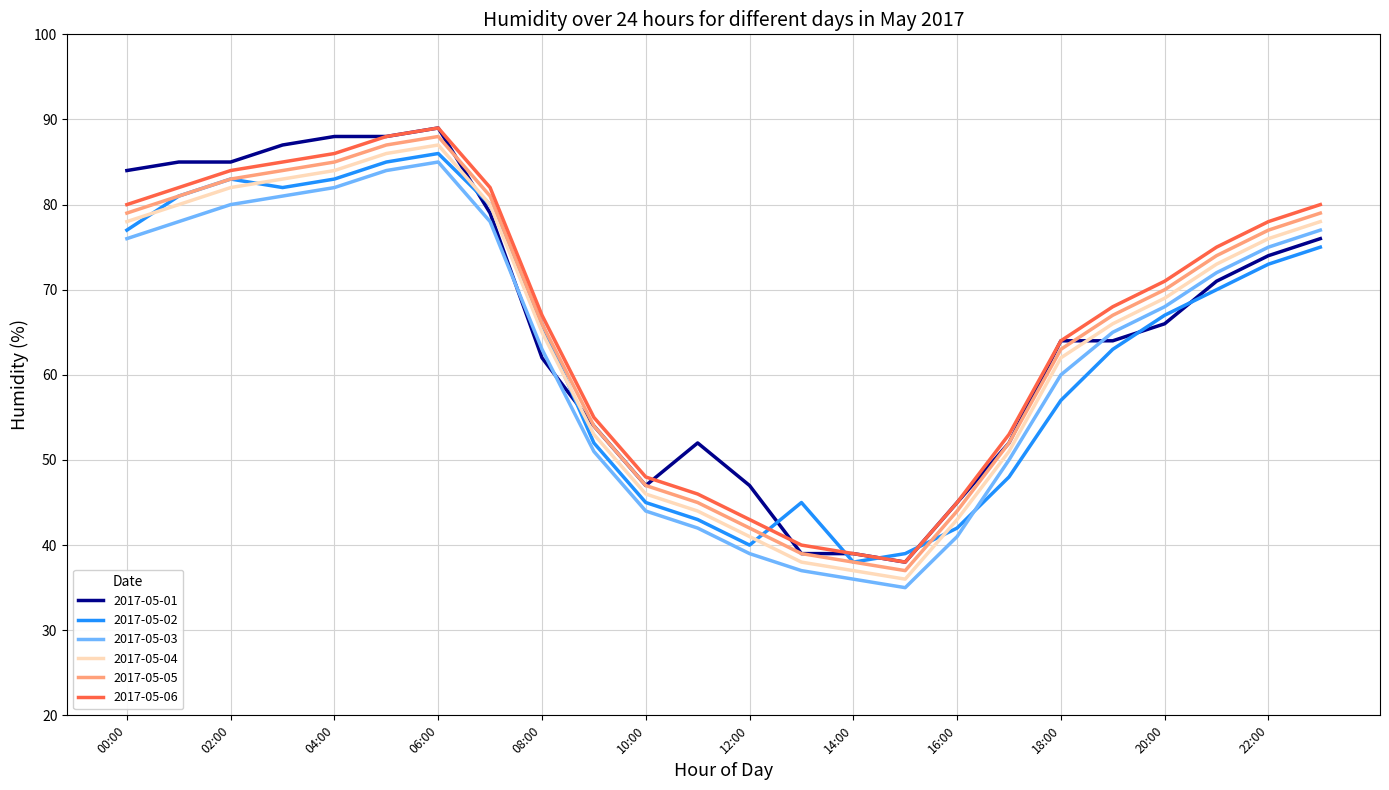

True or false: 2017-05-04 and 2017-05-06 cross at least once.

False